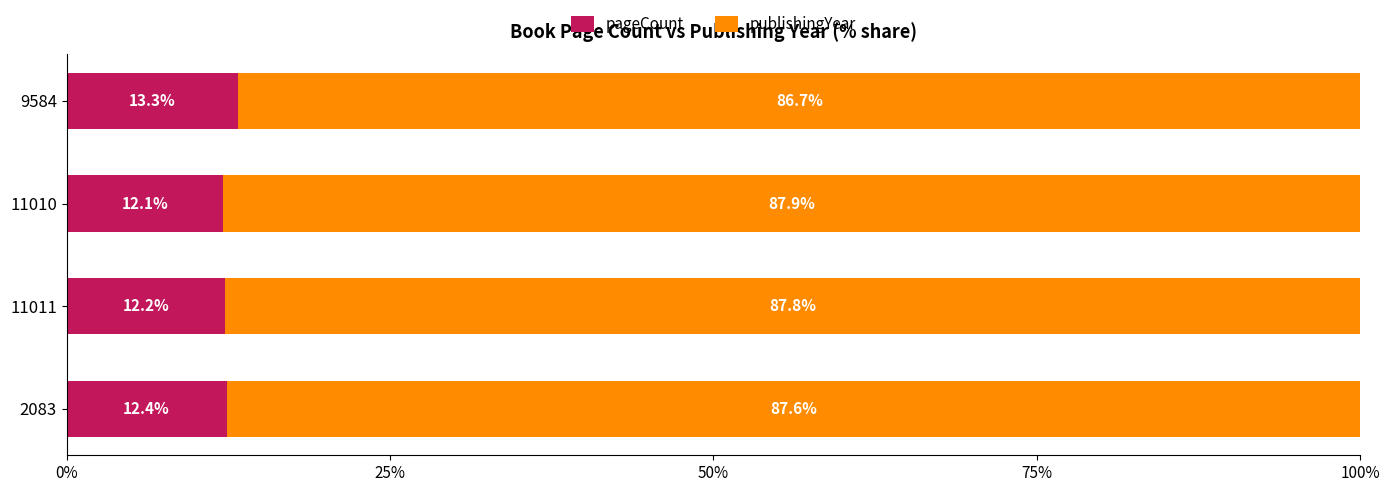

What is the total value across all series at 11010?

100.0